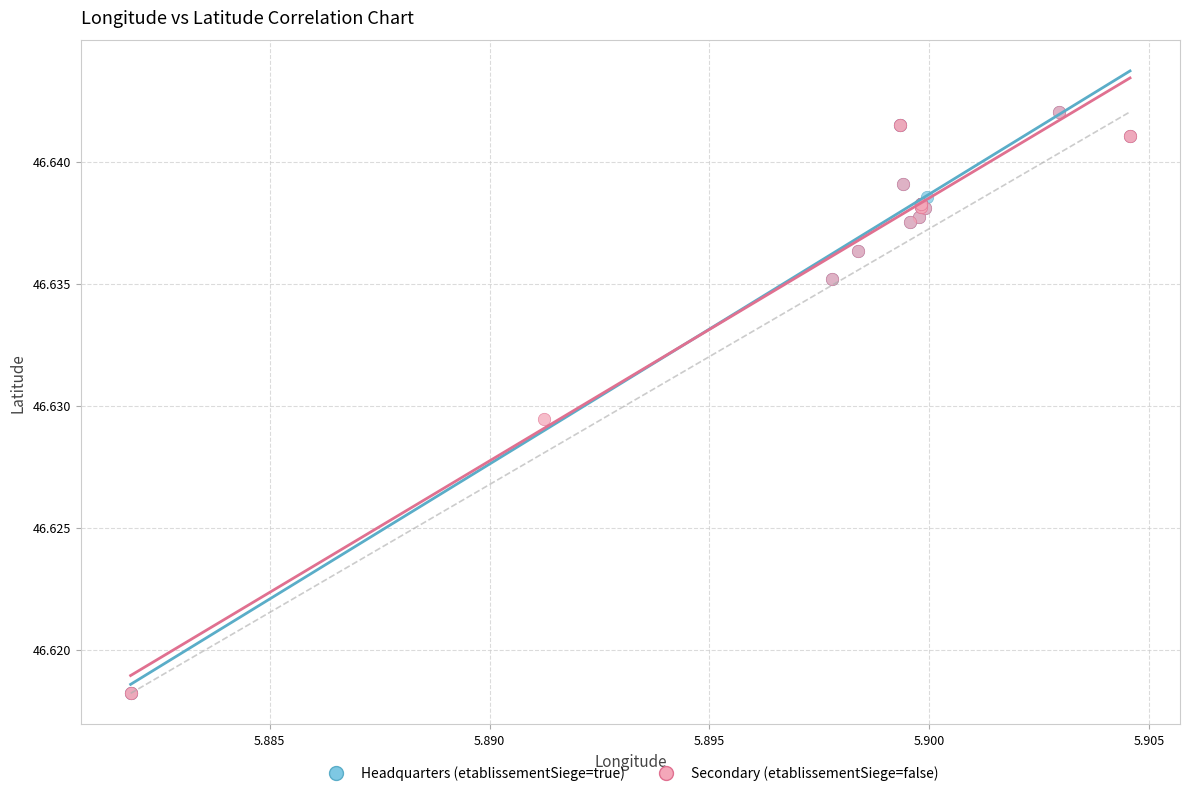

What are all the series names shown in the legend?

Headquarters (etablissementSiege=true), Secondary (etablissementSiege=false)